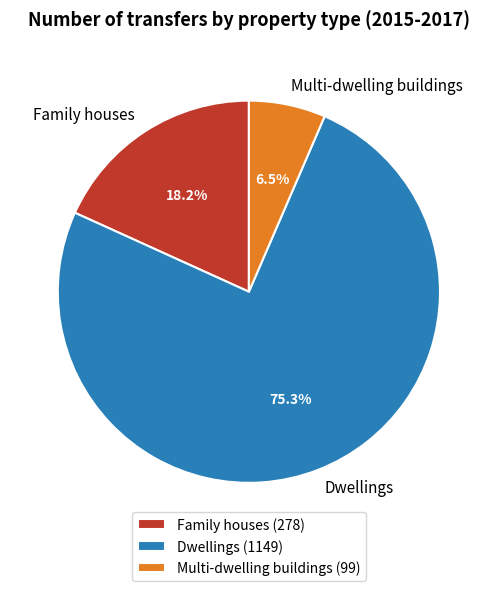

Is there any slice that represents more than half of the pie?

Yes